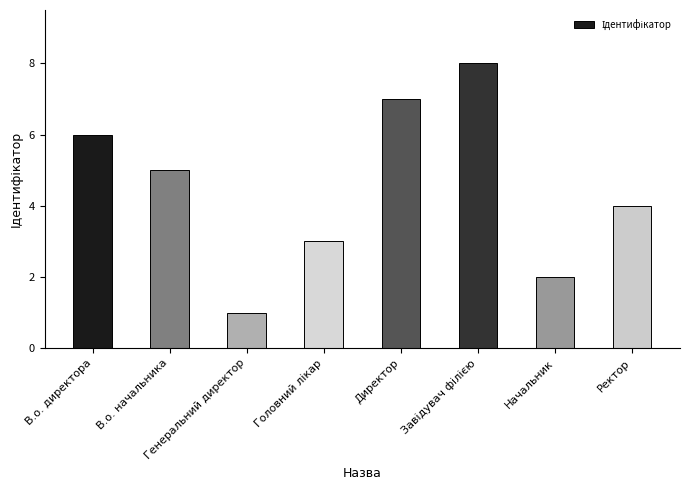

True or false: the data shows 7 at Директор.

True